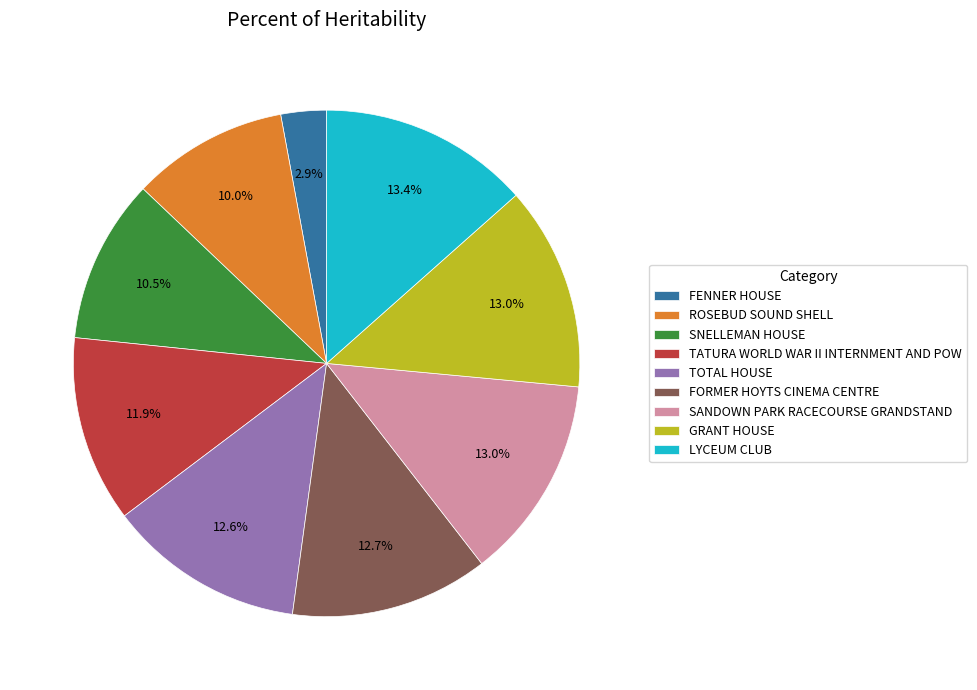

Is there any slice that represents more than half of the pie?

No